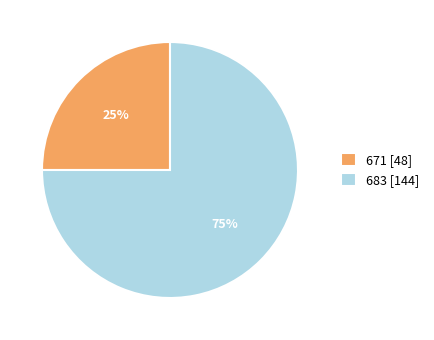

Rank the categories by value from highest to lowest.

683, 671